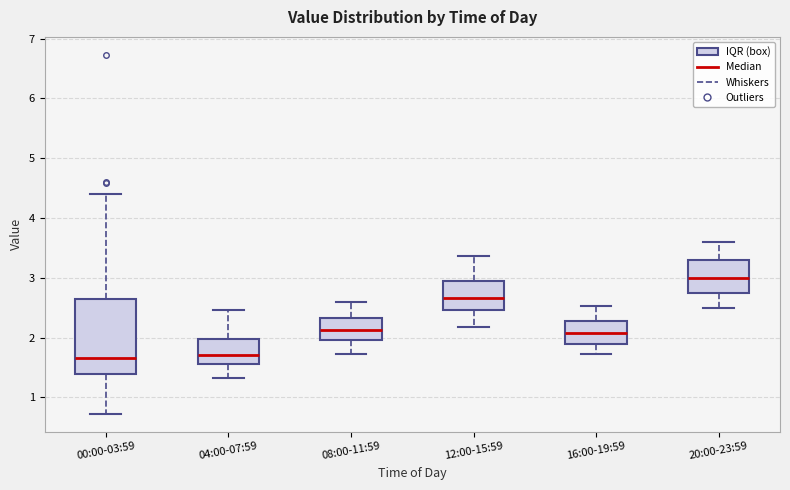

Which box's median line is the highest?

20:00-23:59